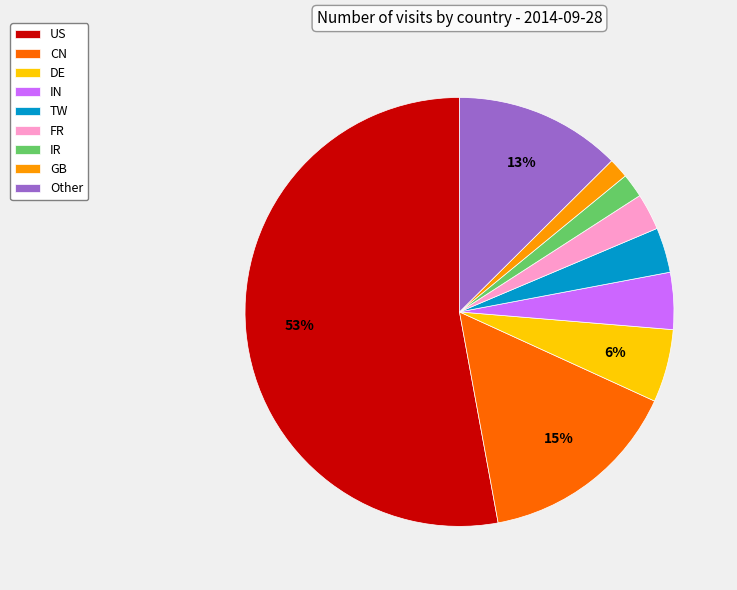

Count the number of slices in the pie.

9